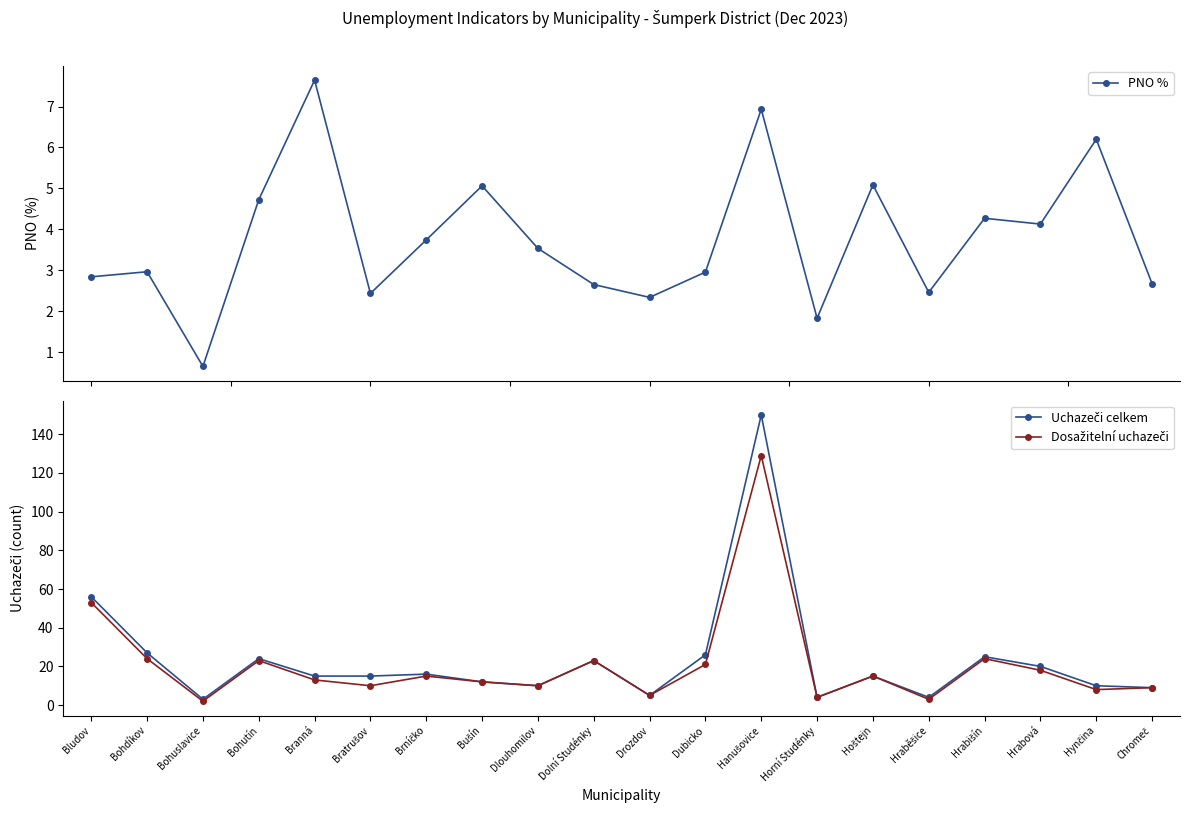

How many lines are shown in the chart?

3